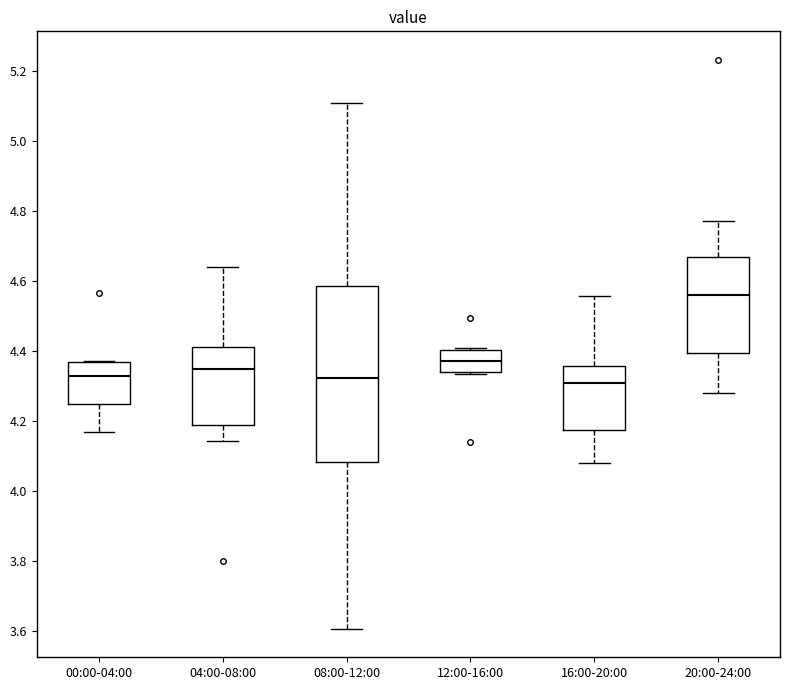

Reading left to right, read every box against the y-axis: the position of its median line, the range the box covers, and the ends of its whiskers. The values are not printed on the chart, so give them approximately, as read against the axis.

00:00-04:00: median 4.32, box 4.24 to 4.36, whiskers 4.16 to 4.36
04:00-08:00: median 4.34, box 4.18 to 4.42, whiskers 4.14 to 4.64
08:00-12:00: median 4.32, box 4.08 to 4.58, whiskers 3.60 to 5.10
12:00-16:00: median 4.36, box 4.34 to 4.40, whiskers 4.34 (just below the box's lower edge) to 4.40 (just above the box's upper edge)
16:00-20:00: median 4.30, box 4.18 to 4.36, whiskers 4.08 to 4.56
20:00-24:00: median 4.56, box 4.40 to 4.66, whiskers 4.28 to 4.76